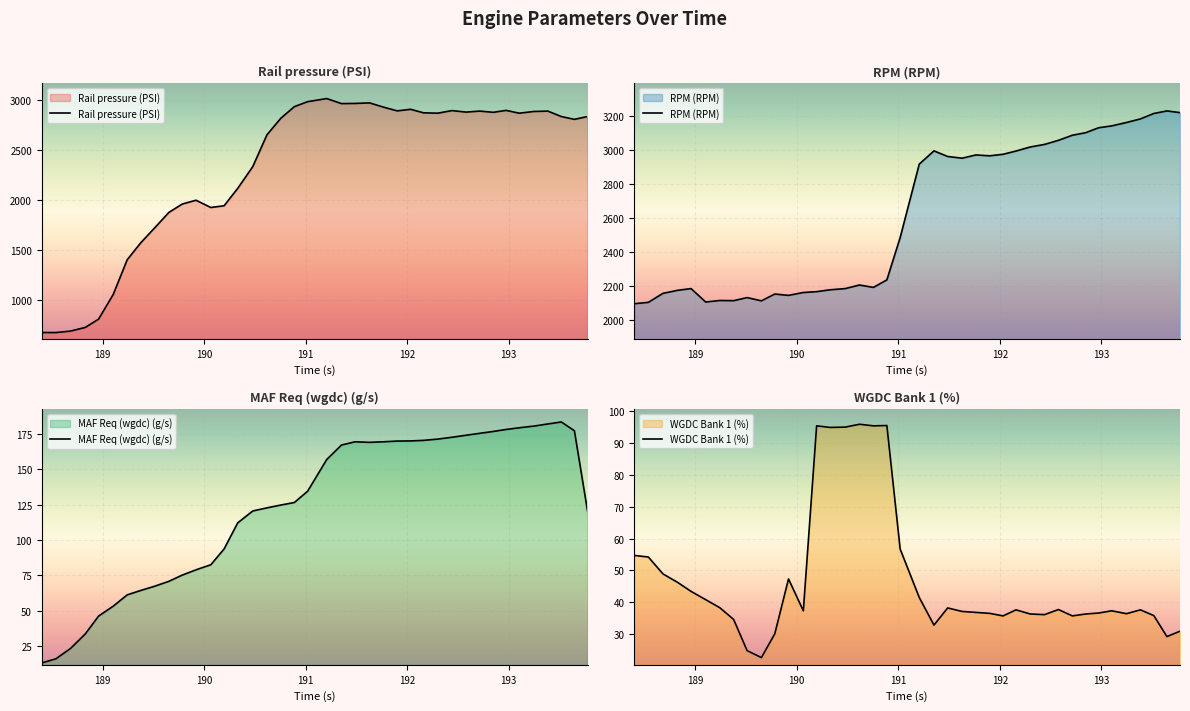

How many lines are shown in the chart?

4